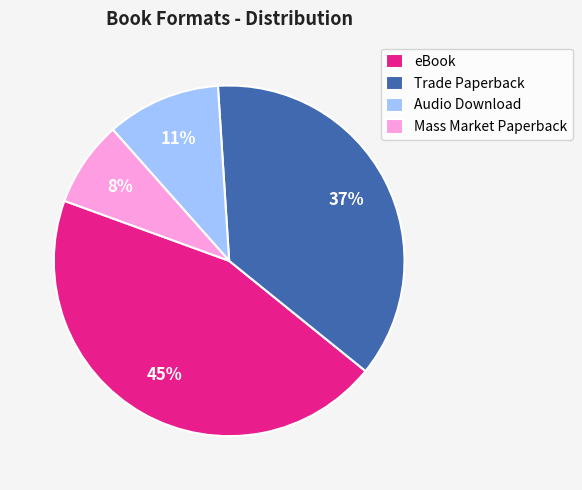

What percentage is the Audio Download slice, to the nearest percent?

11%